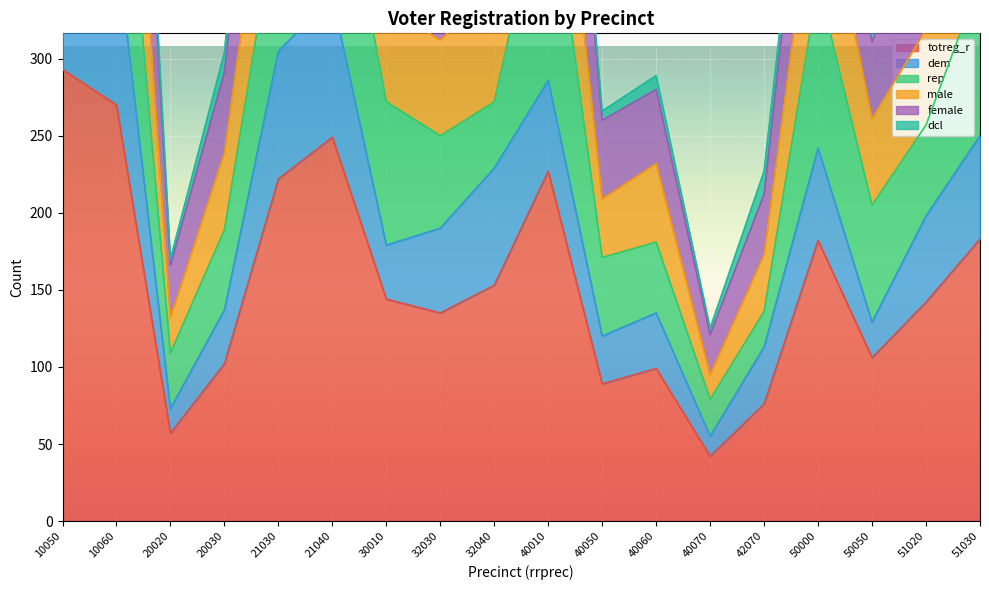

Is it true that female equals 404 at 32030?

True